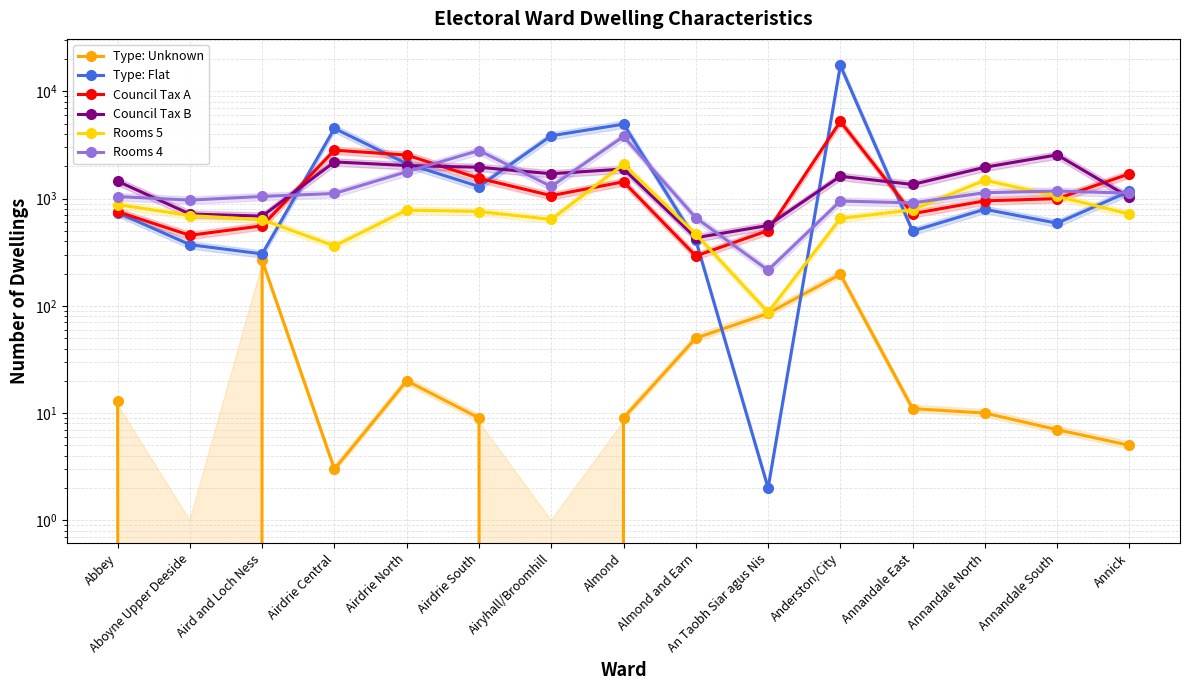

True or false: Type: Unknown and Type: Flat intersect in this chart.

True